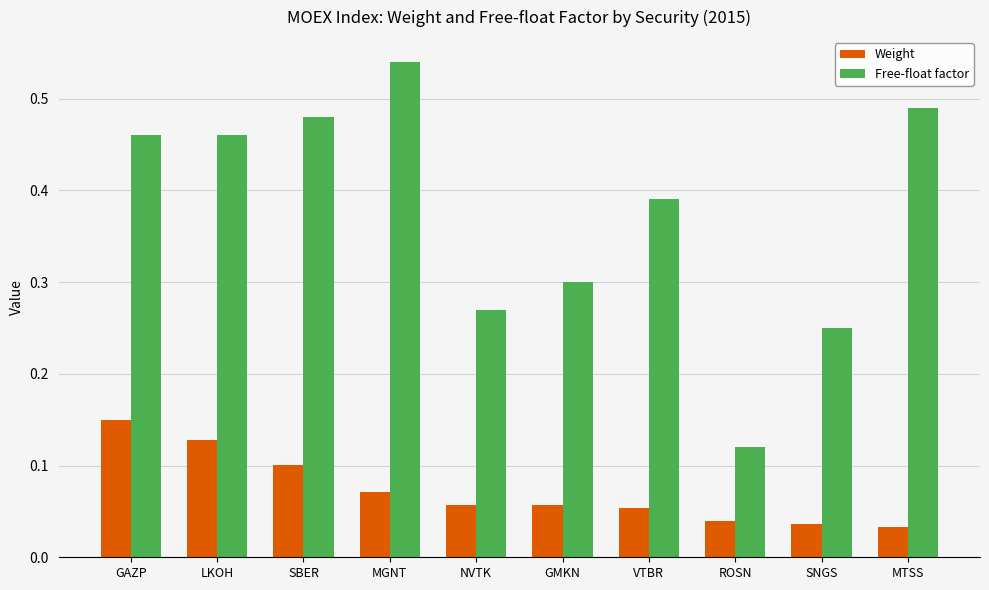

Count the number of data series in this chart.

2